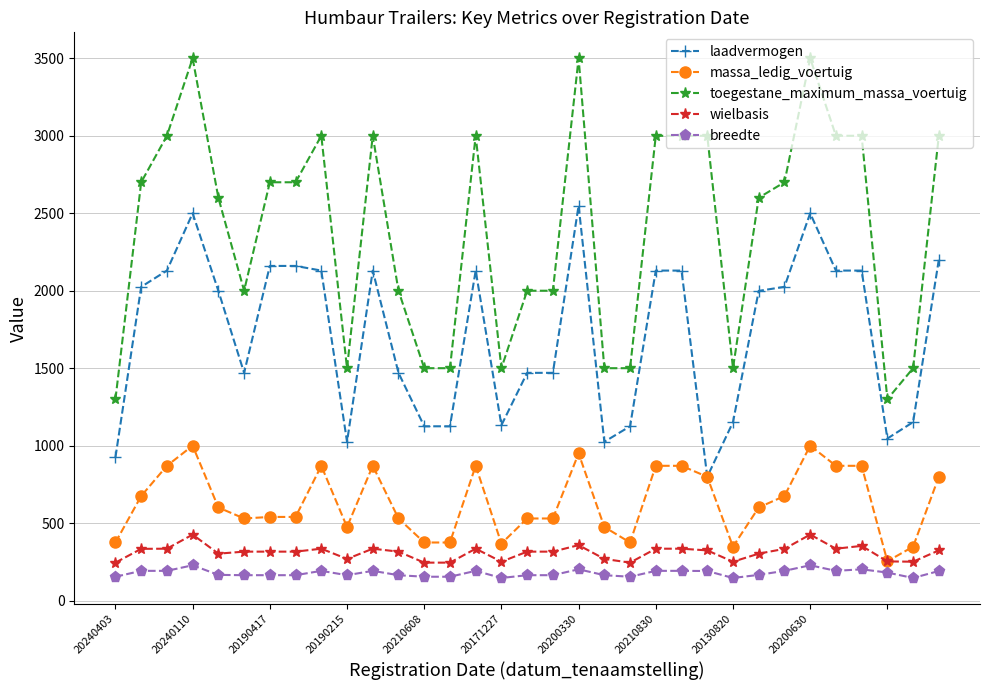

Which series has the widest spread of values?

toegestane_maximum_massa_voertuig